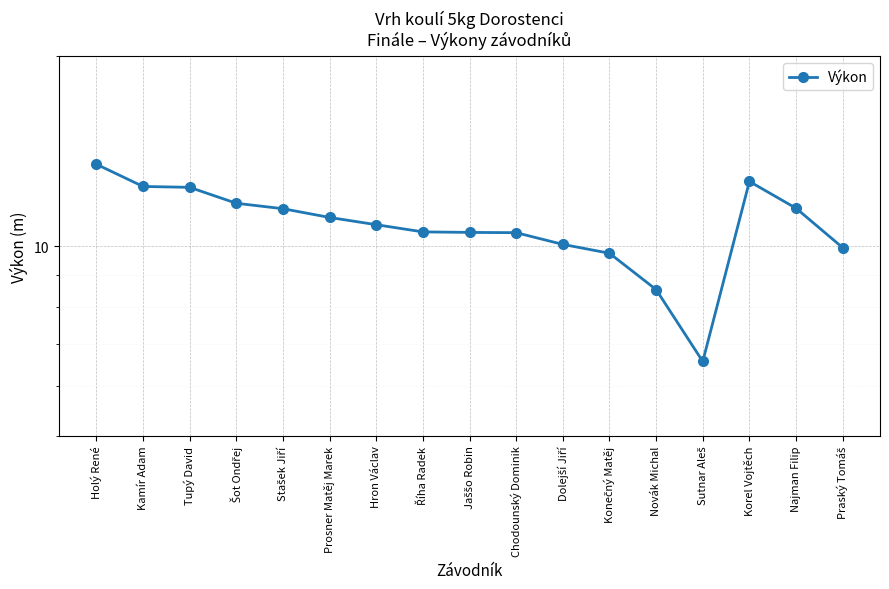

Which category has the lowest value across all series?

Sutnar Aleš